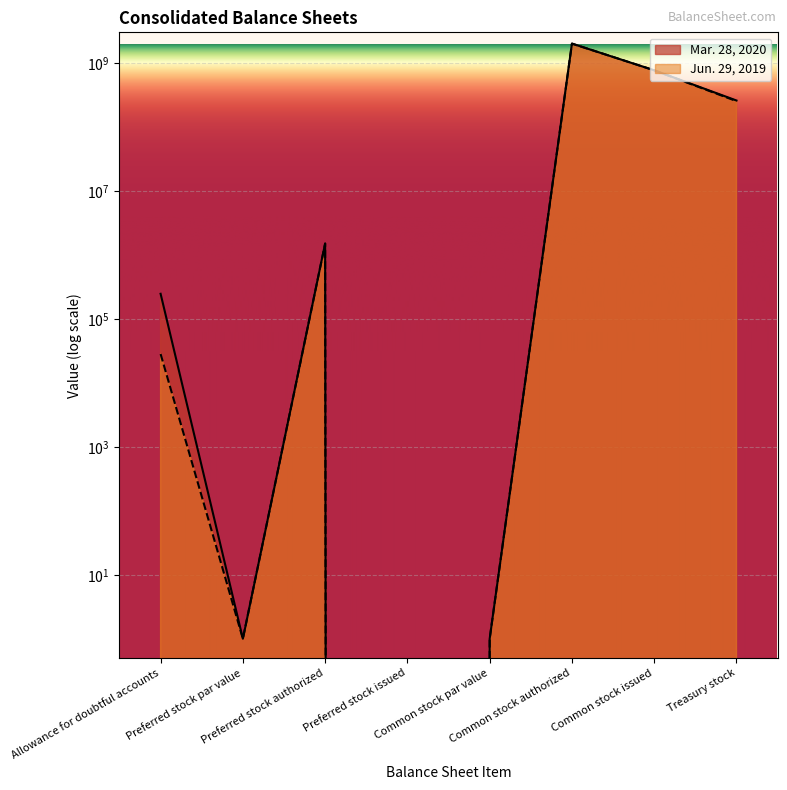

How many lines are shown in the chart?

2